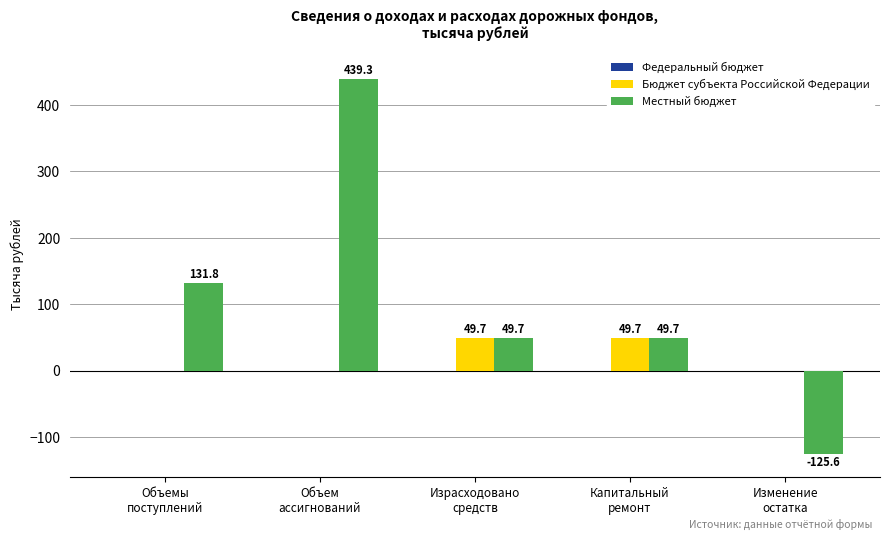

Count the number of categories in the chart.

5